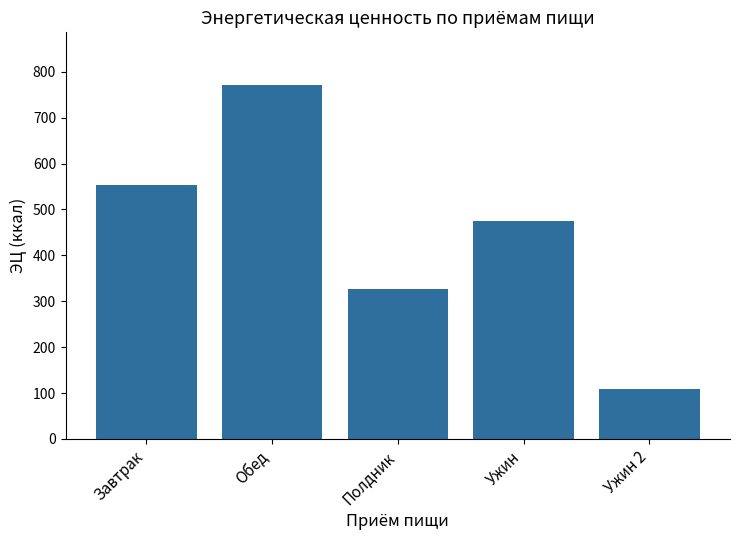

The value at Полдник is 325.7. True or false?

True